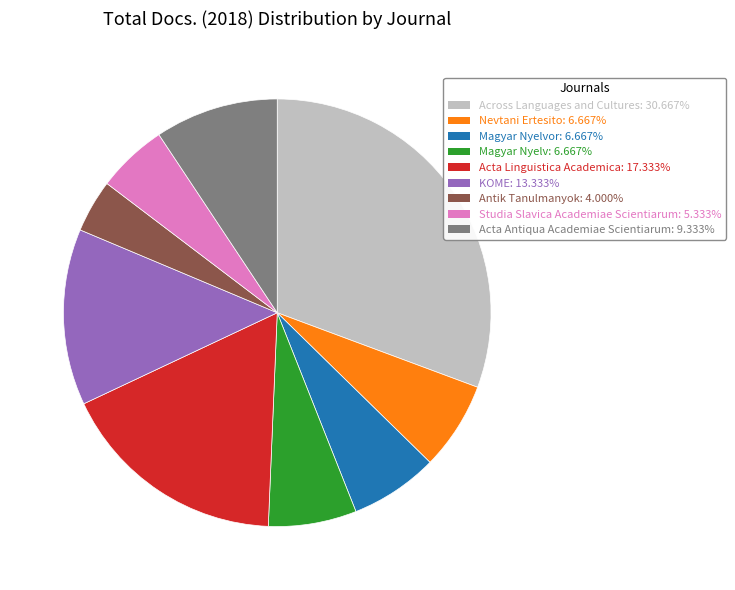

Does any single category account for the majority?

No